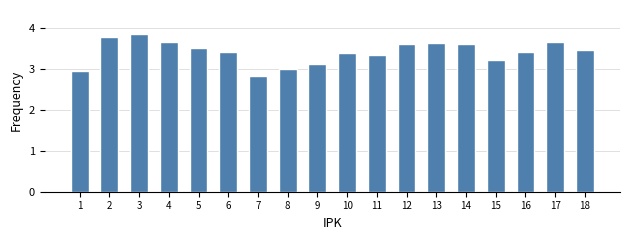

Between 7 and 8, which is larger?

8